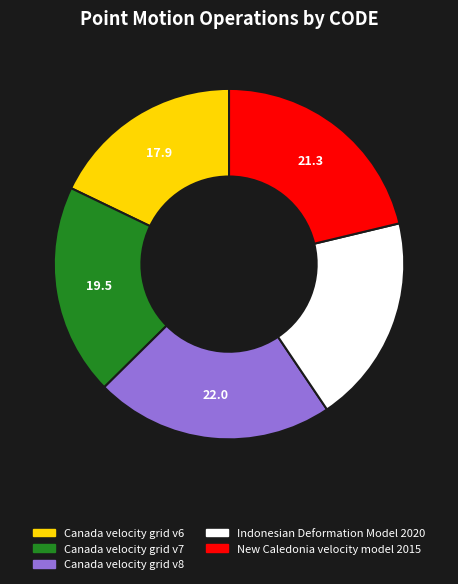

Is it true that Canada velocity grid v8 is 28% of the pie?

False